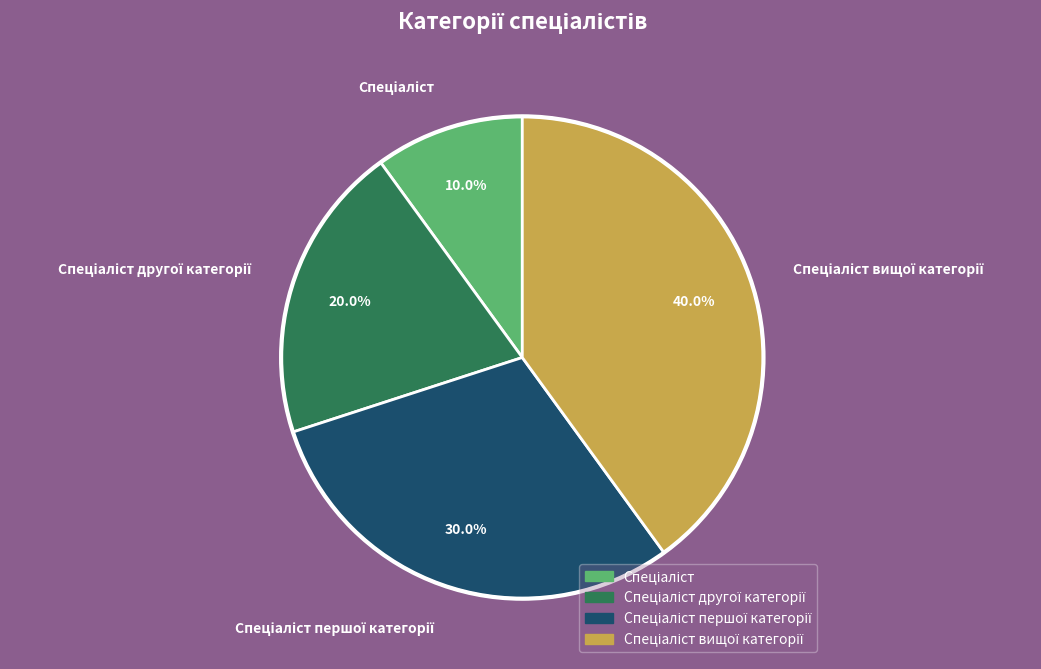

Count the number of slices in the pie.

4